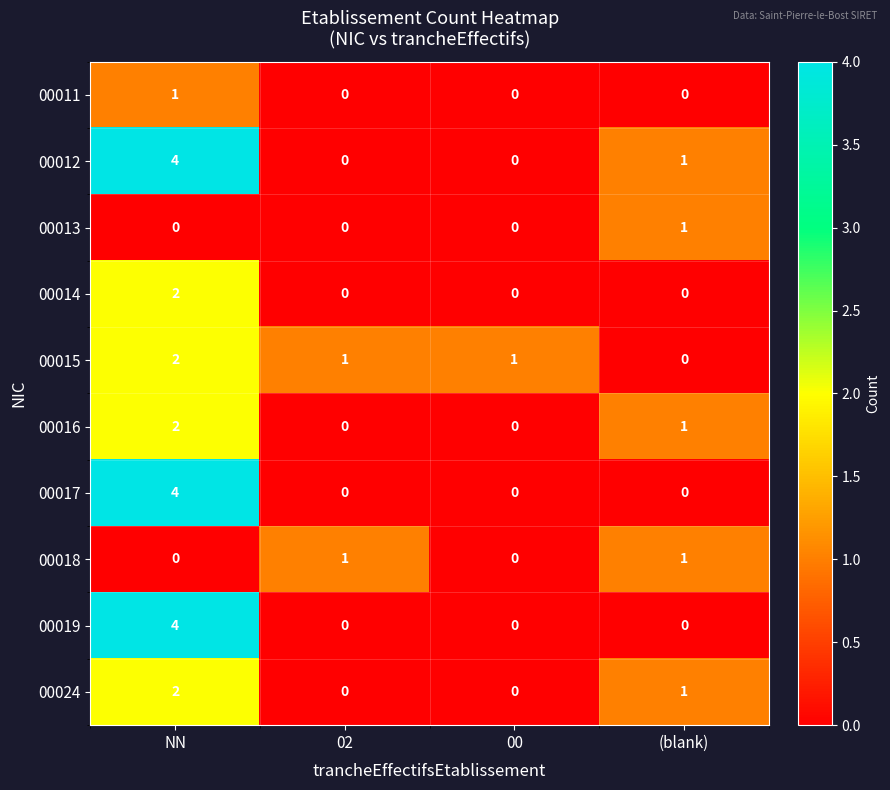

Is it true that 00019 equals 4 at NN?

True